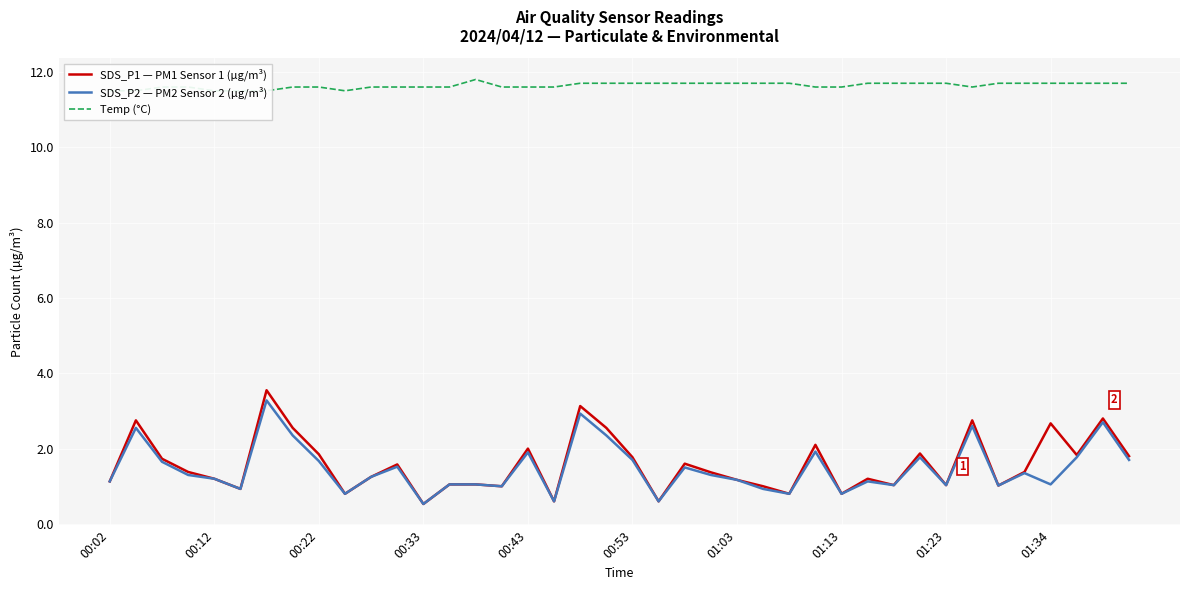

How many interior local peaks does the SDS_P2 — PM2 Sensor 2 (µg/m³) series have?

12